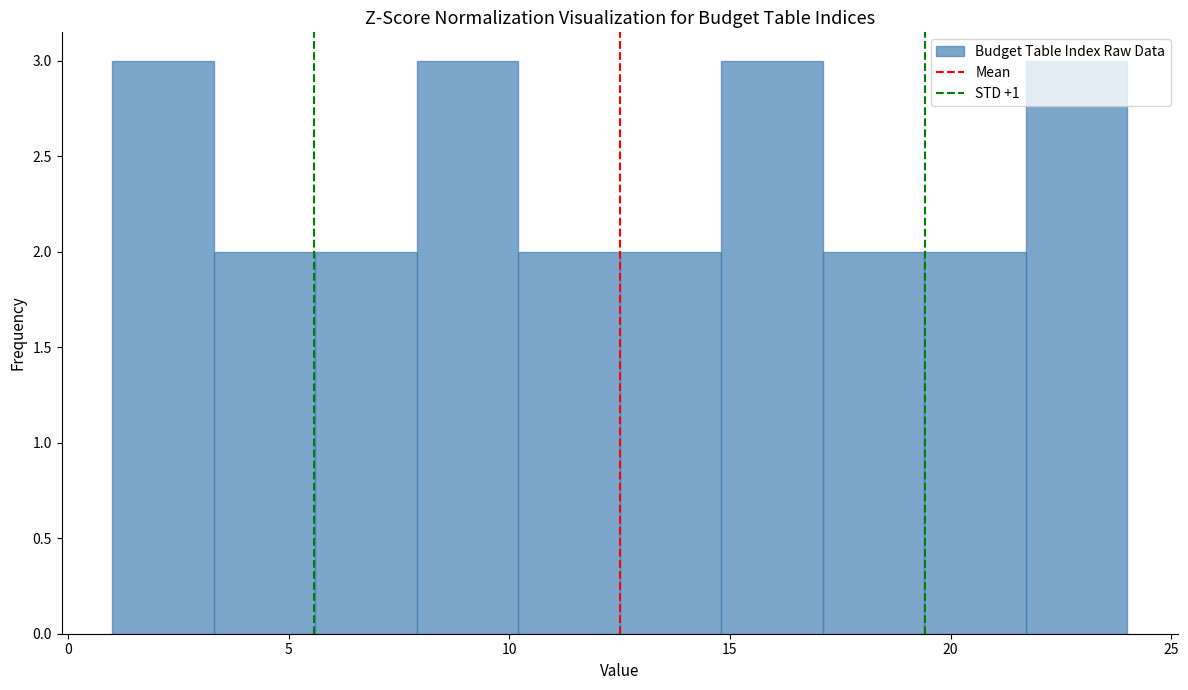

What is the height of the bar covering 12.5 to 14.8 on the x-axis? Neither the bar edges nor the heights are printed on the chart, so give them approximately, as read against the axes.

2